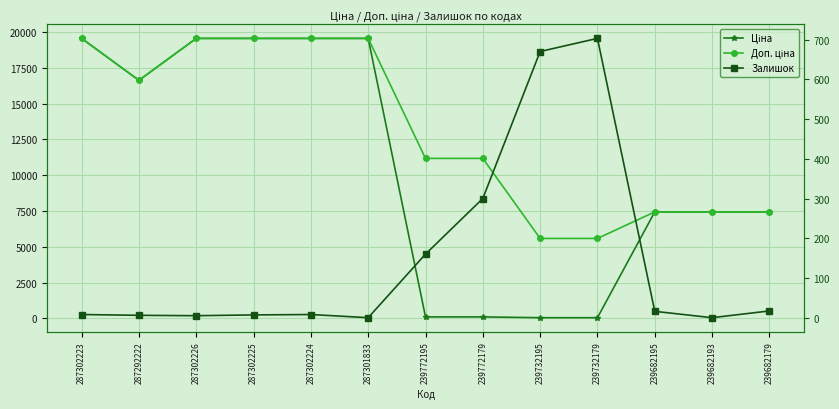

What is the sum of all Залишок values?

1900.0